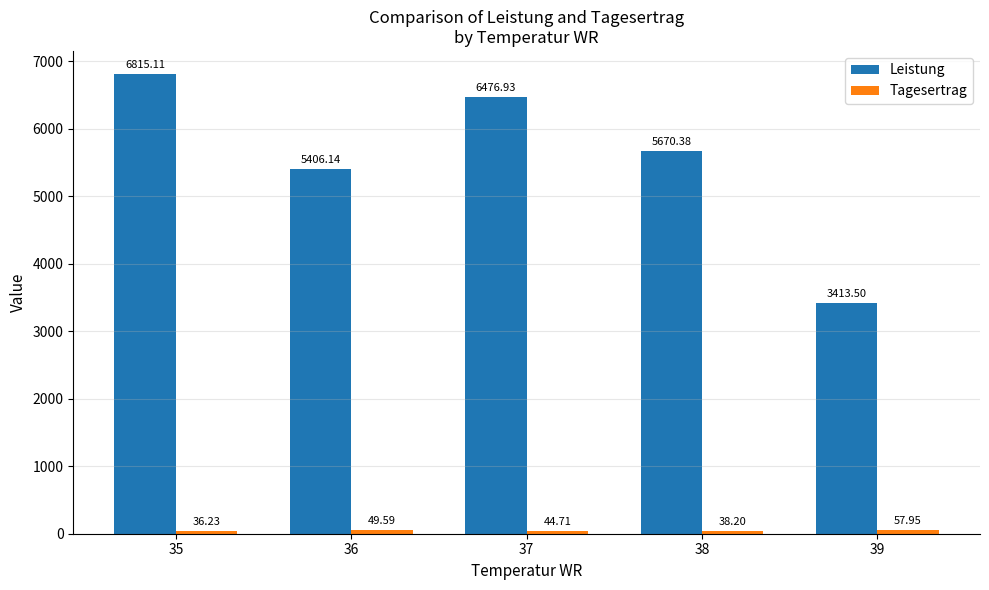

At how many categories does at least one series exceed 4197?

4